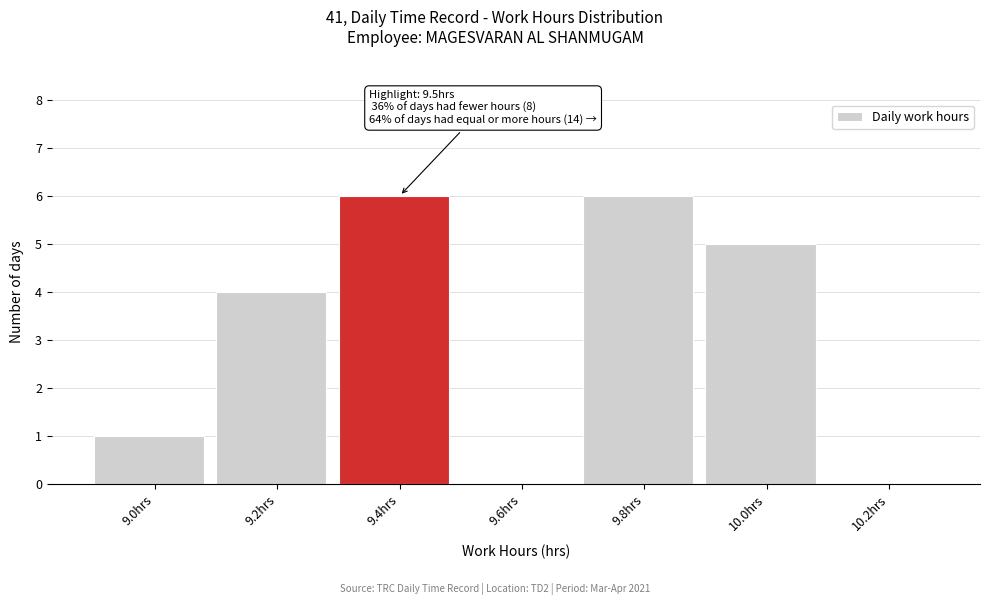

Reading left to right, extract all data points from this chart.

9.0hrs=1	9.2hrs=4	9.4hrs=6	9.6hrs=0	9.8hrs=6	10.0hrs=5	10.2hrs=0